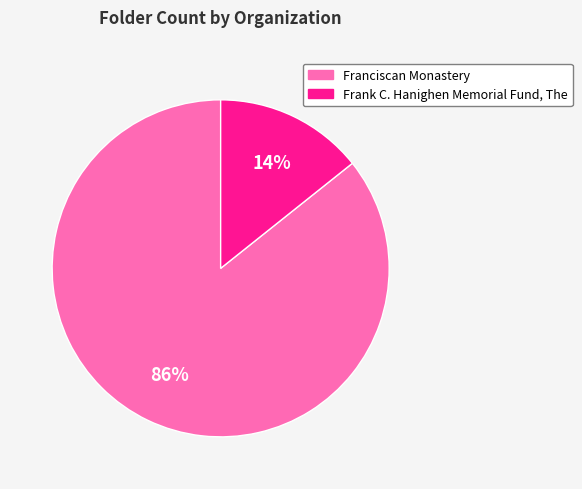

Which has a higher value, Franciscan Monastery or Frank C. Hanighen Memorial Fund, The?

Franciscan Monastery